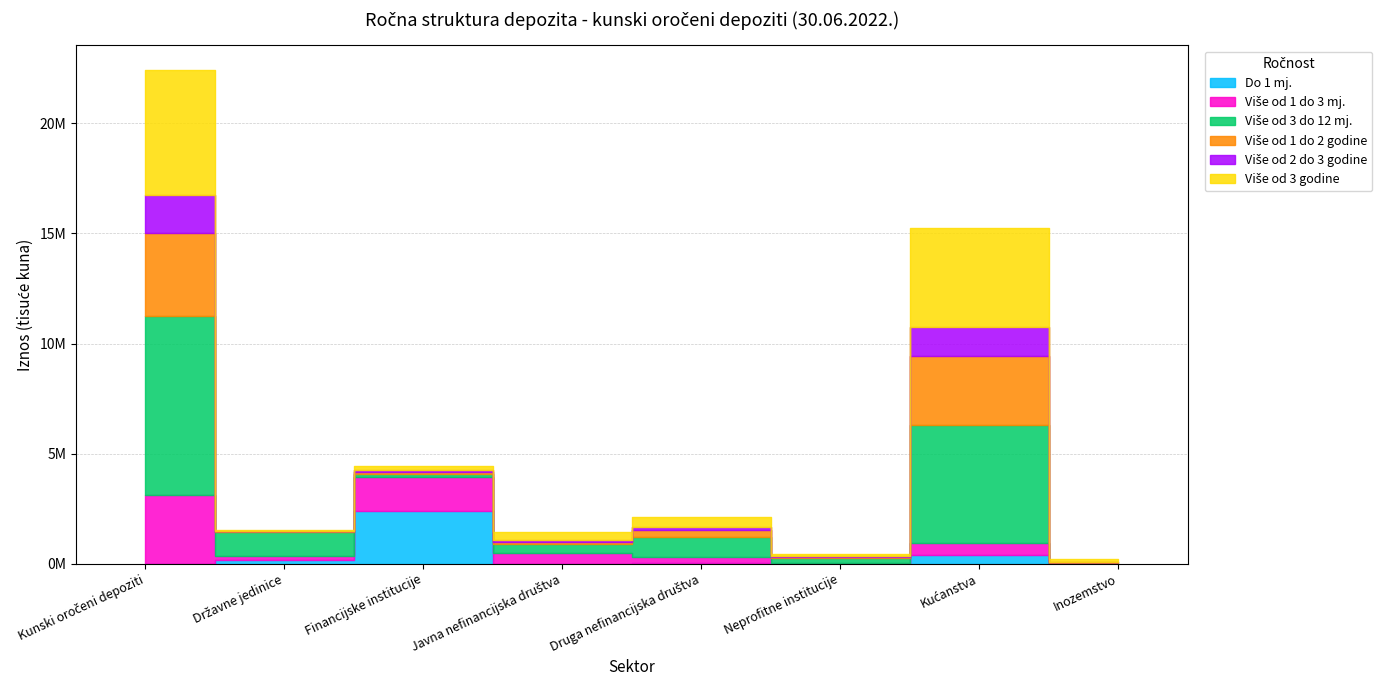

What is the label of the 1st point from the left?

Kunski oročeni depoziti